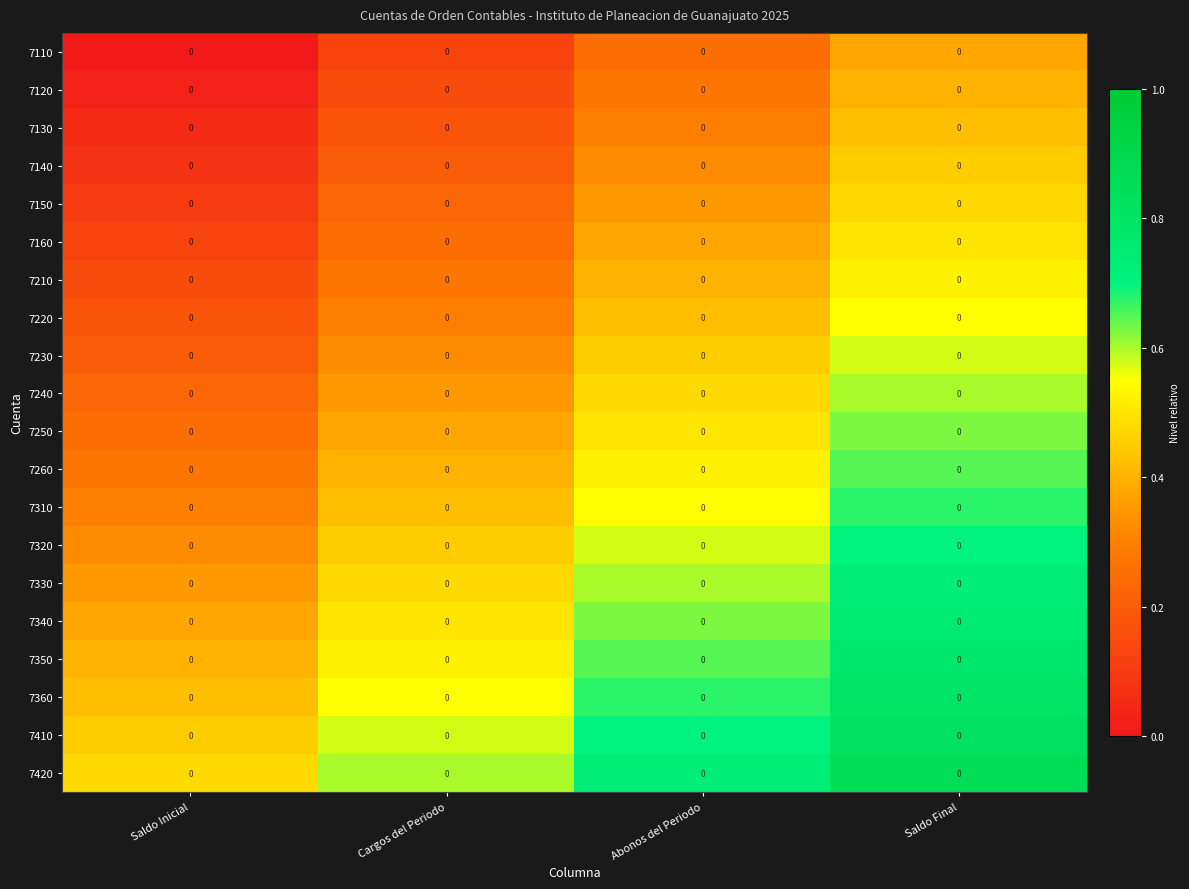

How many data points does each series have?

4